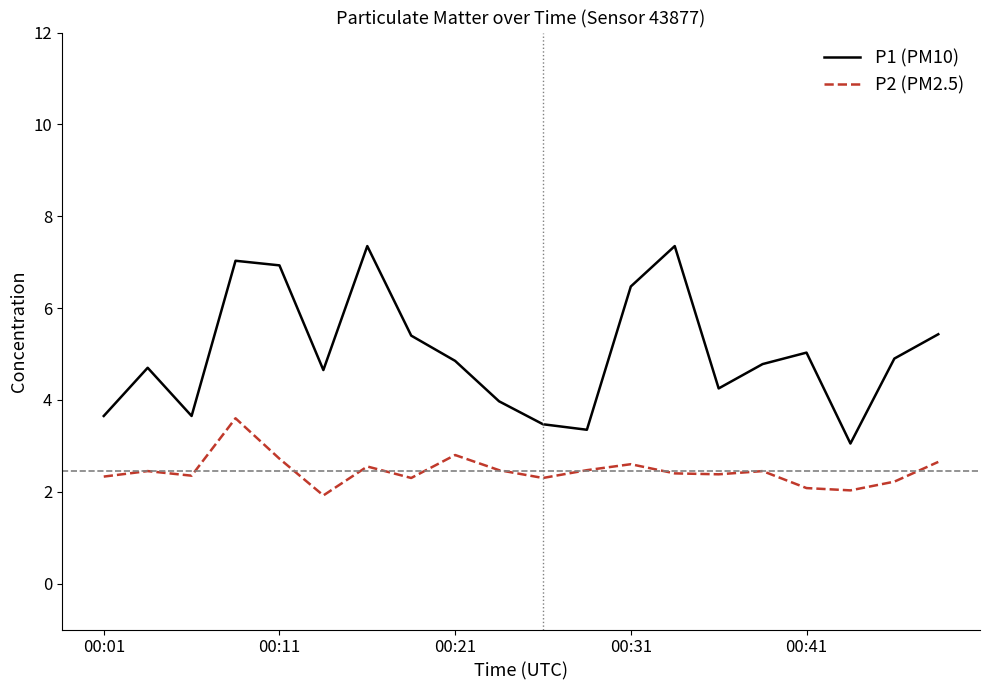

List the series in order of their overall mean, lowest first.

P2 (PM2.5), P1 (PM10)